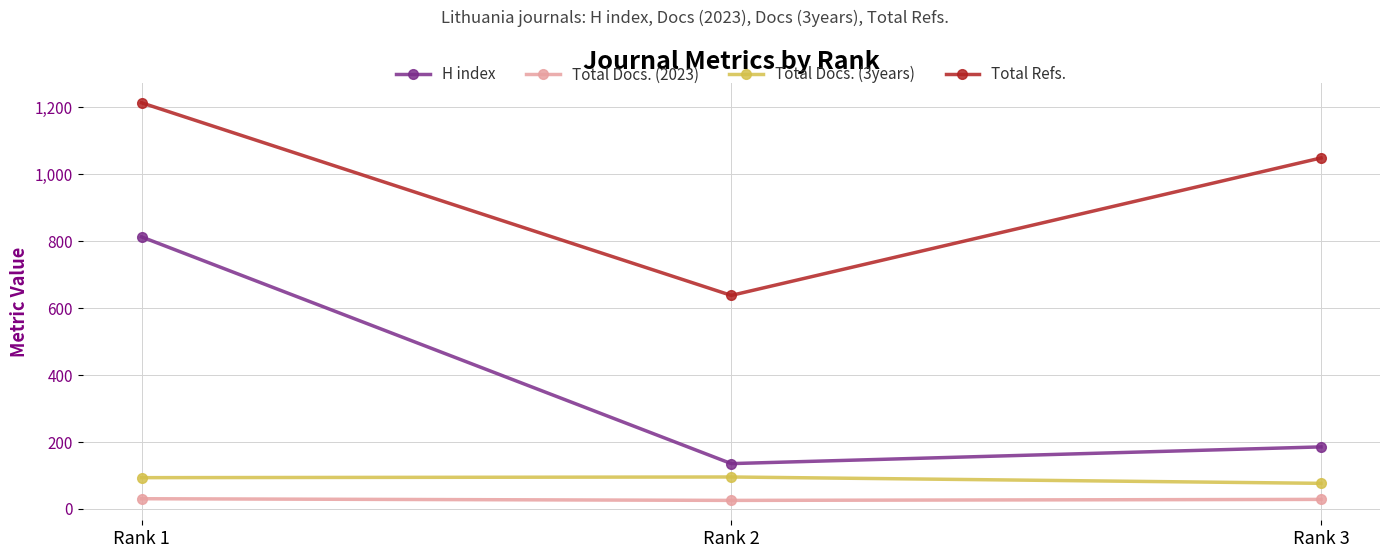

Which label corresponds to the largest value in the chart?

Rank 1